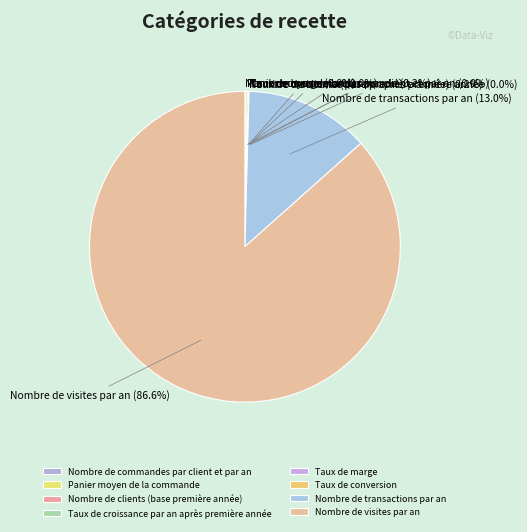

Is there a majority slice in this chart?

Yes